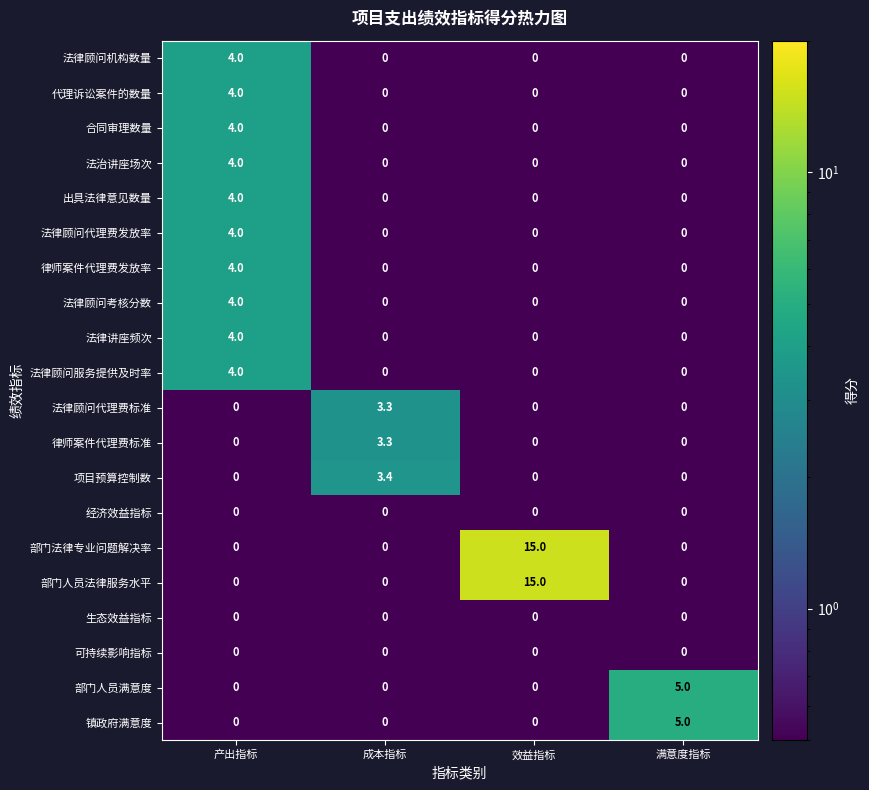

The 法律顾问服务提供及时率 series shows 4.0 at 产出指标. True or false?

True